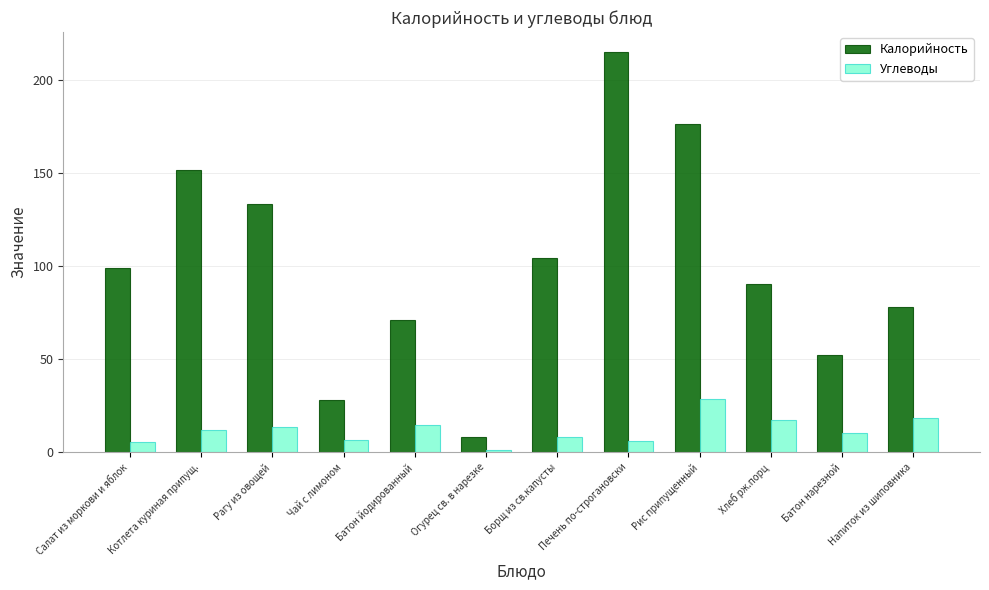

What is the spread (max minus min) of values at Напиток из шиповника?

59.7